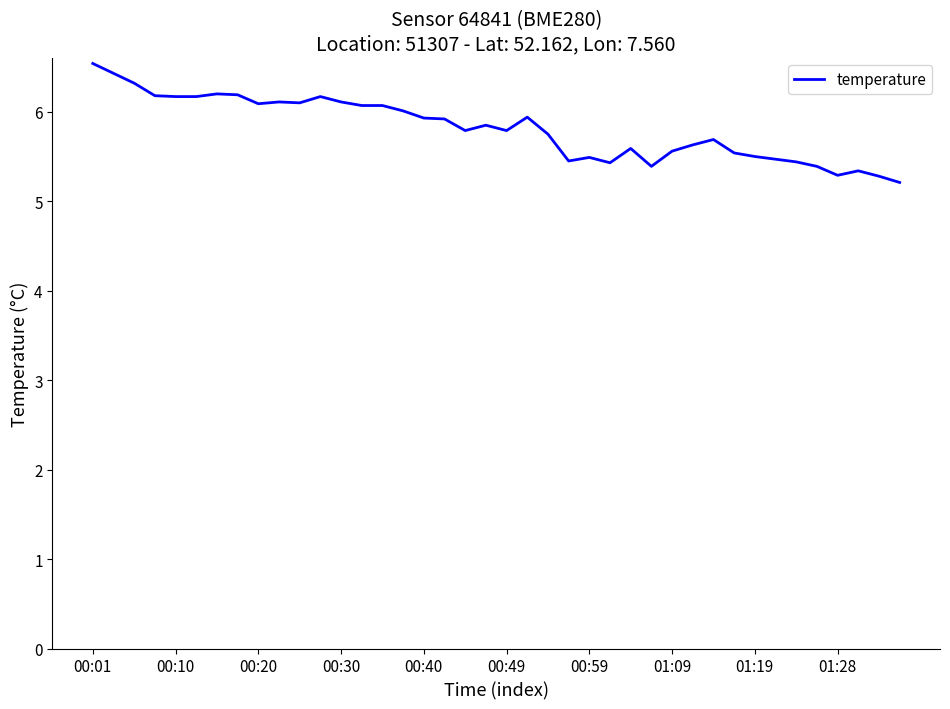

What is the smallest value displayed?

5.2